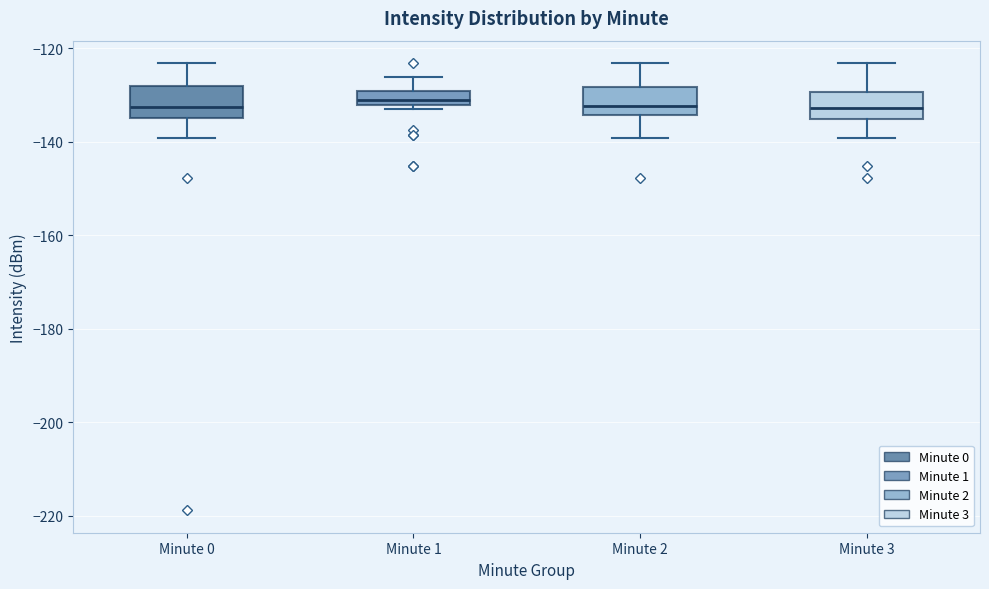

Reading left to right, read every box against the y-axis: the position of its median line, the range the box covers, and the ends of its whiskers. The values are not printed on the chart, so give them approximately, as read against the axis.

Minute 0: median -132, box -134 to -128, whiskers -140 to -124
Minute 1: median -132 (just above the box's lower edge), box -132 to -130, whiskers -132 (just below the box's lower edge) to -126
Minute 2: median -132, box -134 to -128, whiskers -140 to -124
Minute 3: median -132, box -136 to -130, whiskers -140 to -124